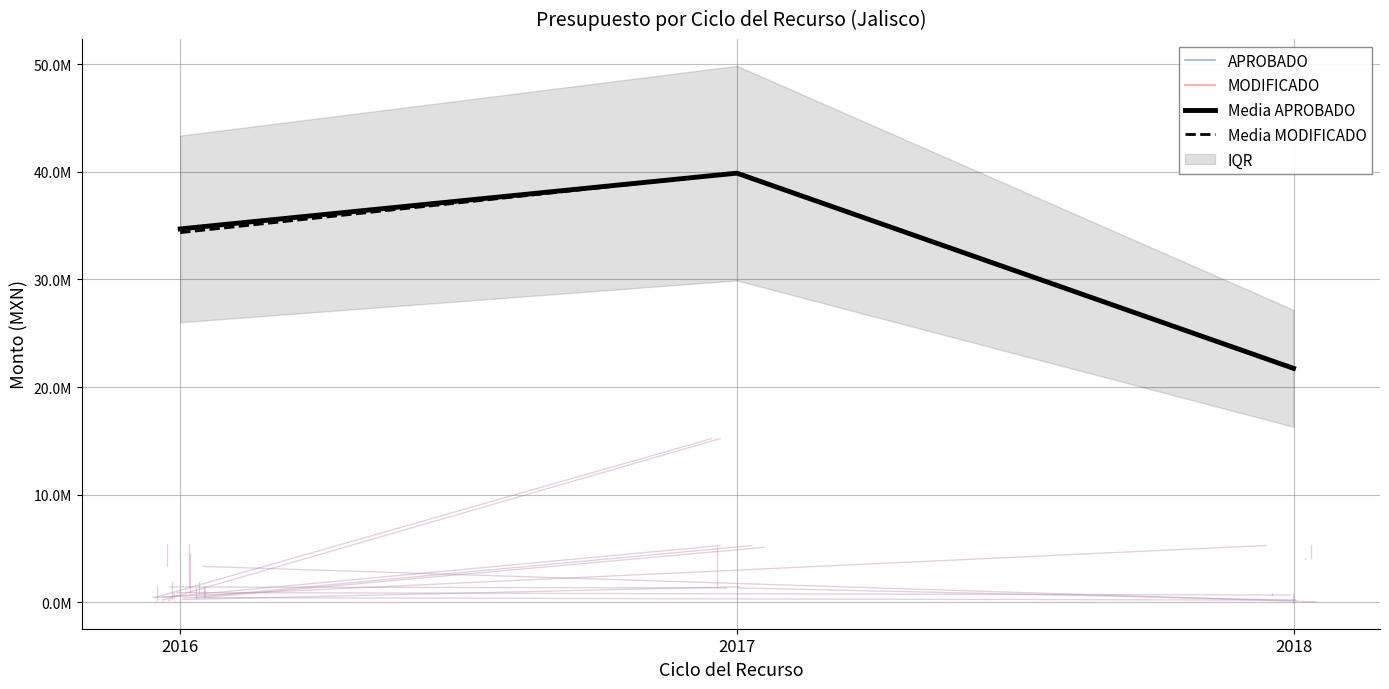

The value of Media MODIFICADO at 2016 is 34343385.2. True or false?

True